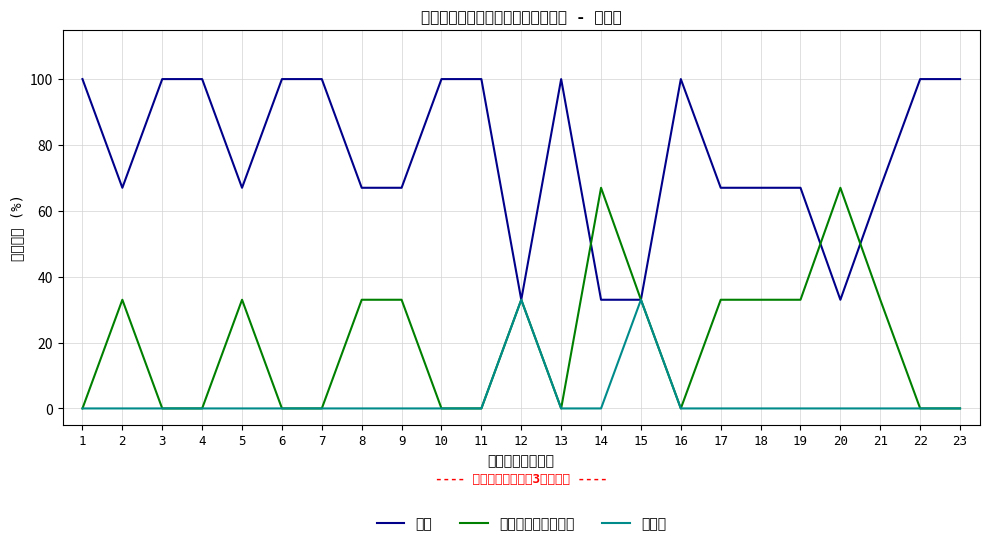

Is the value of はい at 21 greater than the value of どちらともいえない at 5?

Yes